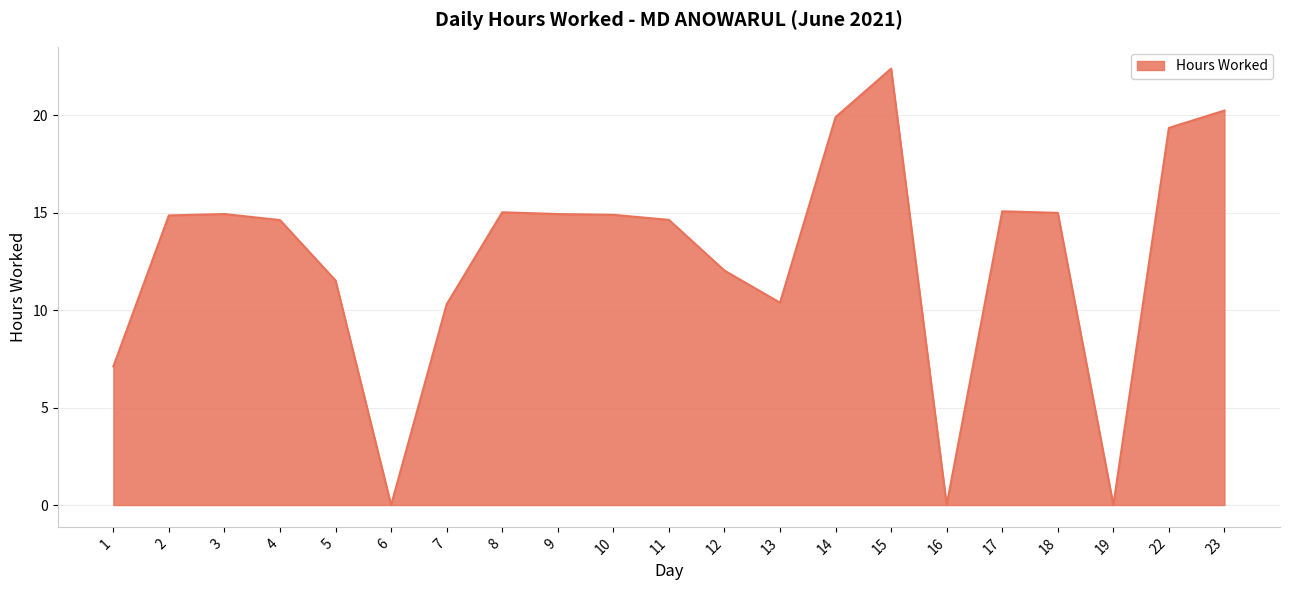

Is it true that the value at 23 is 20.2?

True